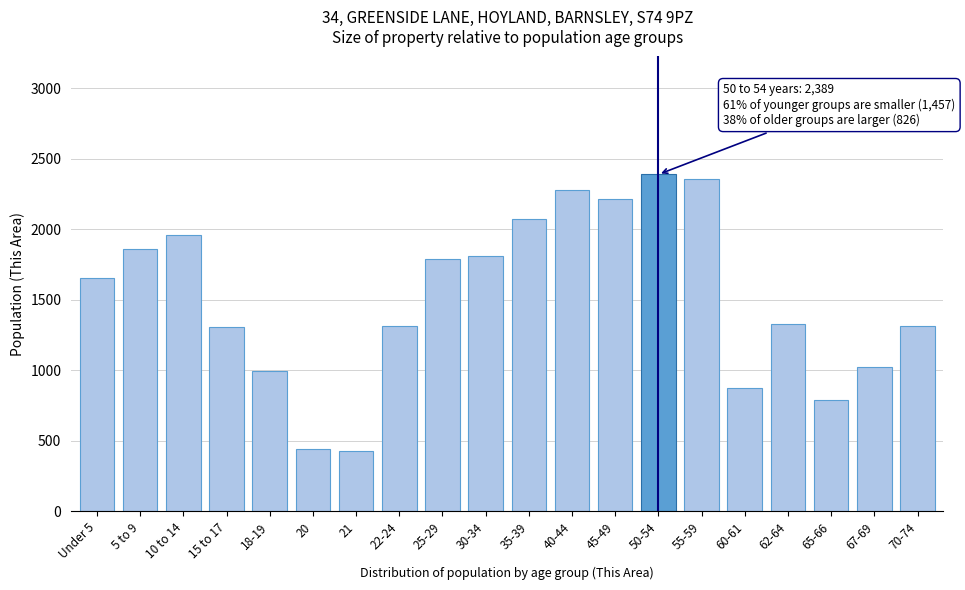

What is the difference between the values at 30-34 and Under 5?

158